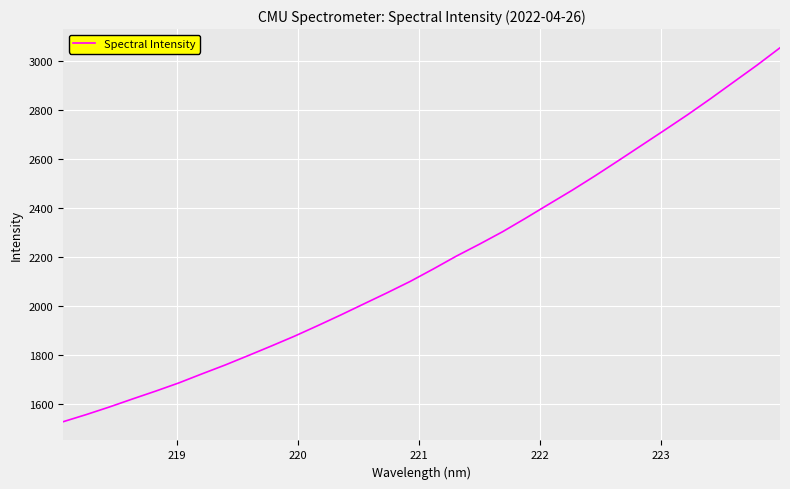

Count the number of data series in this chart.

1